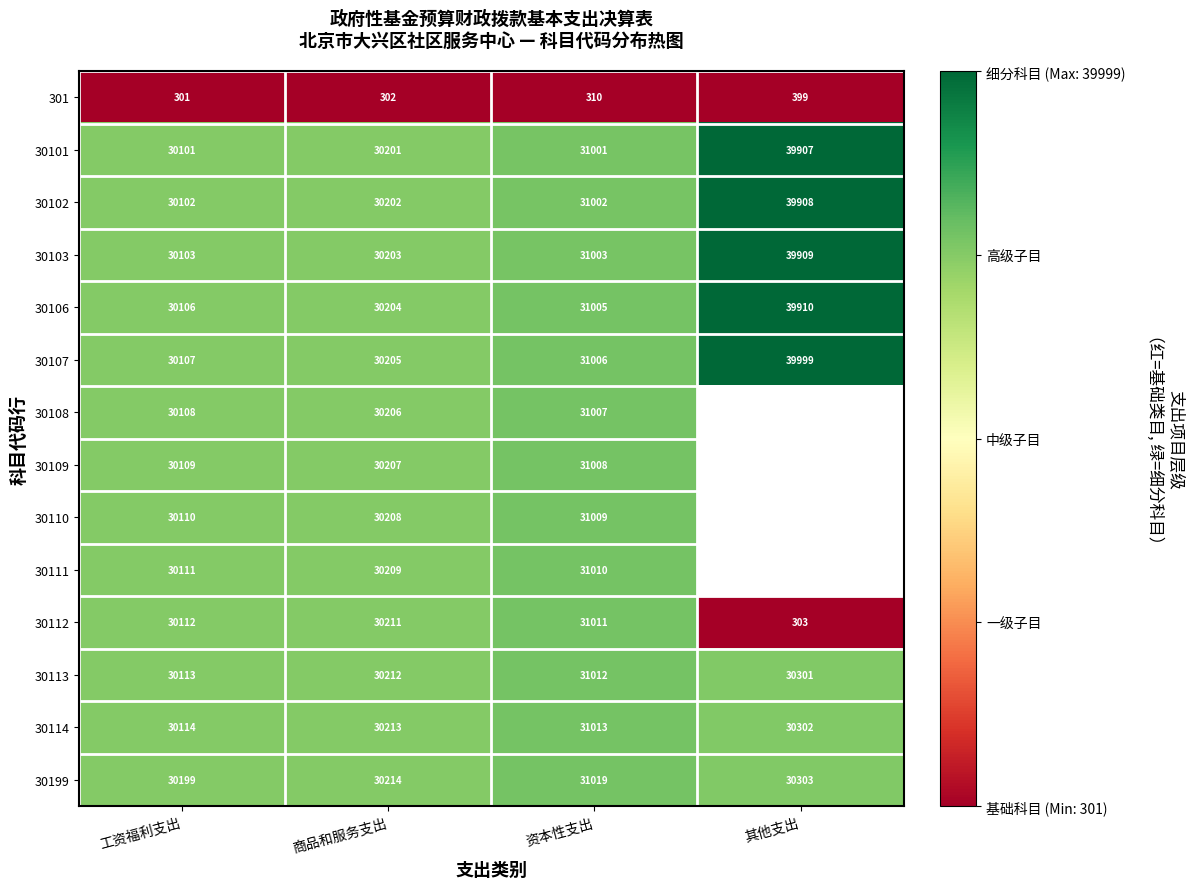

List the labels in order of 30107 value, smallest first.

工资福利支出, 商品和服务支出, 资本性支出, 其他支出